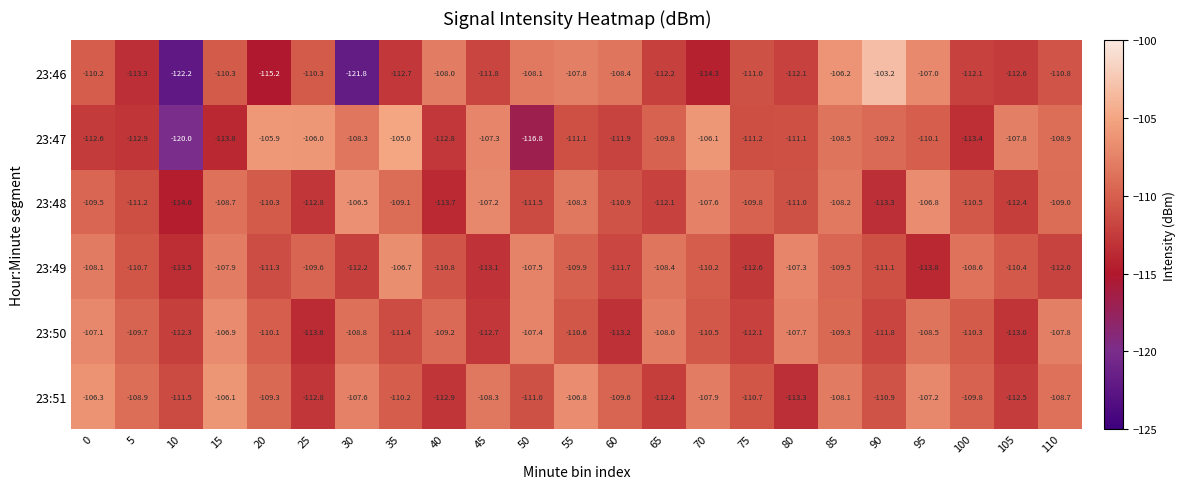

Is it true that 23:48 equals -114.6 at 10?

True